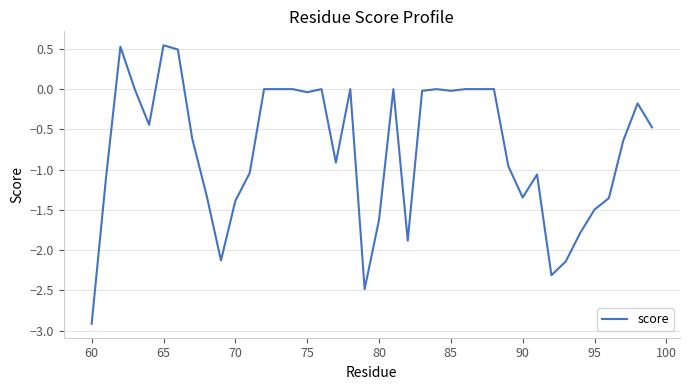

How many lines are shown in the chart?

1